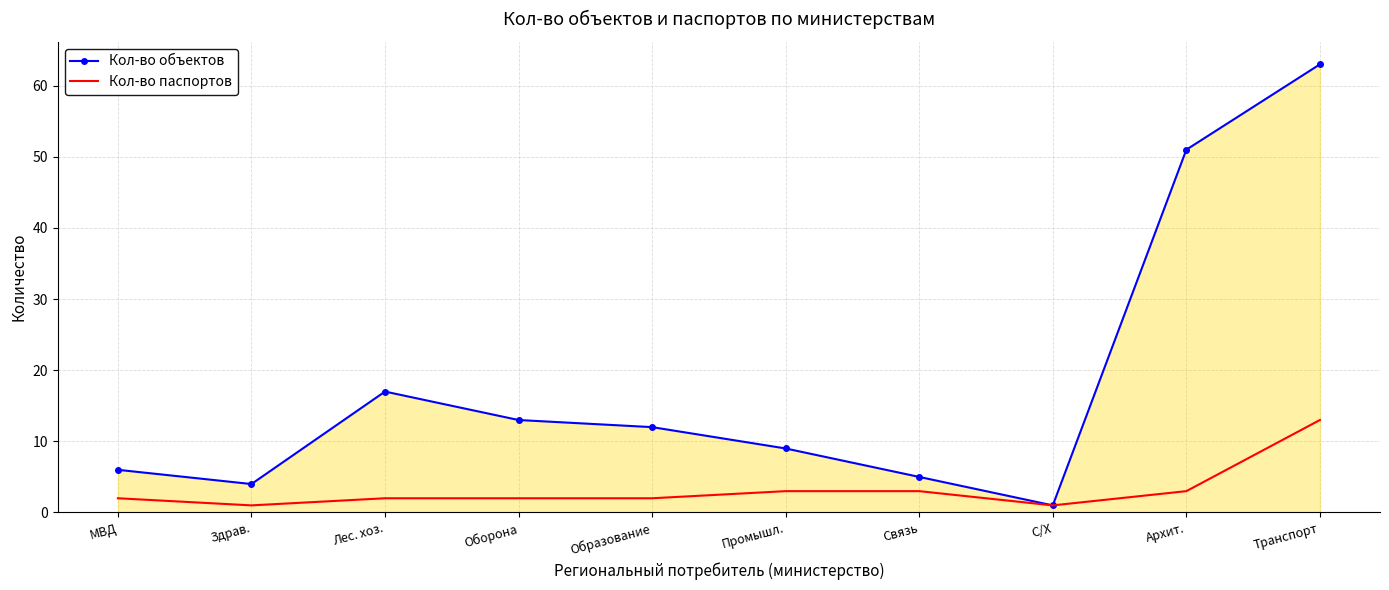

What is the average value of the Кол-во паспортов series?

3